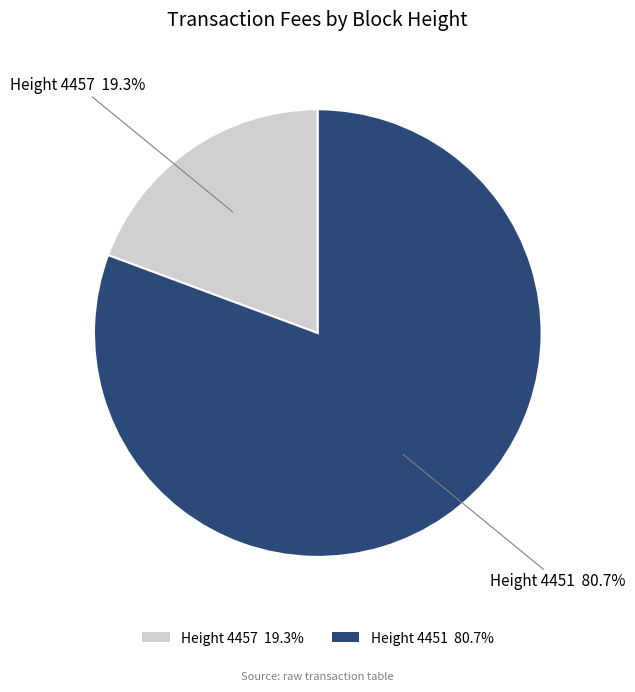

How many slices are in this pie chart?

2